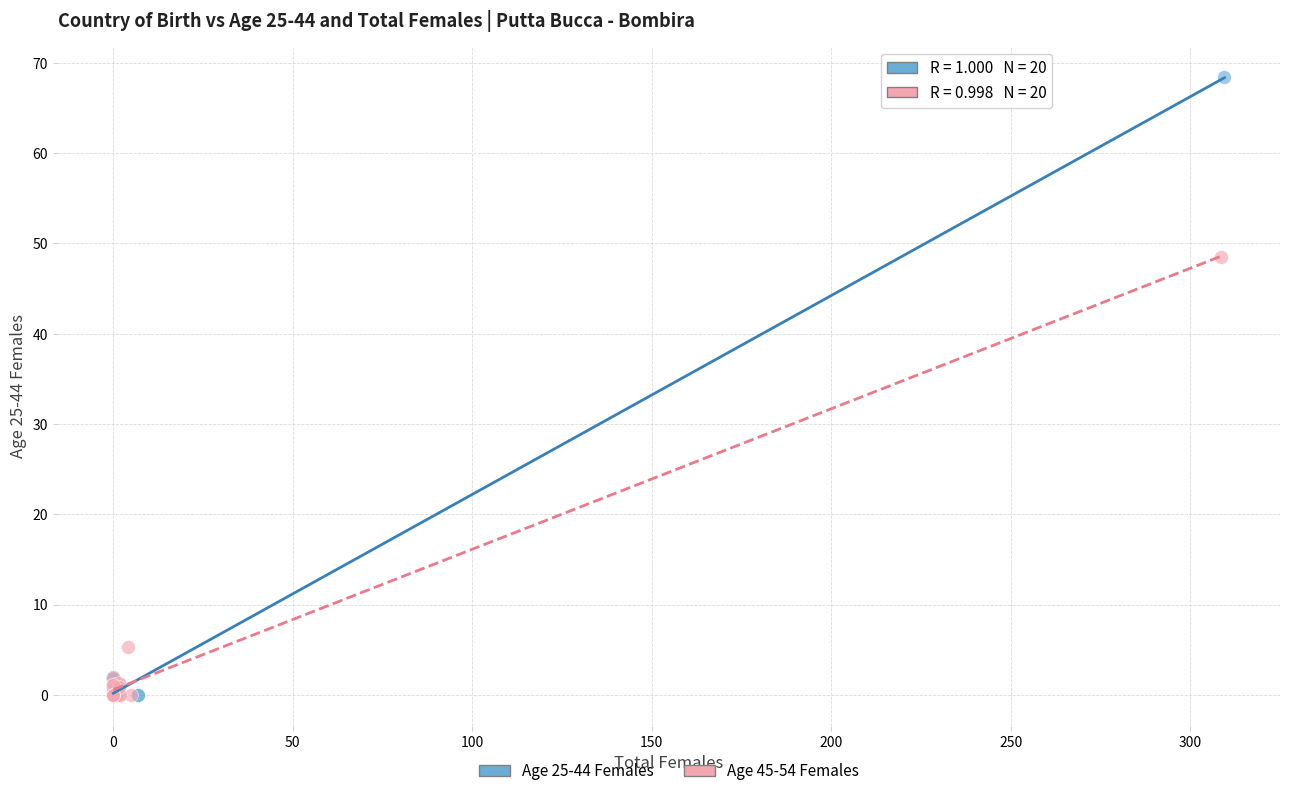

Which series contains the highest Y value?

Age 25-44 Females